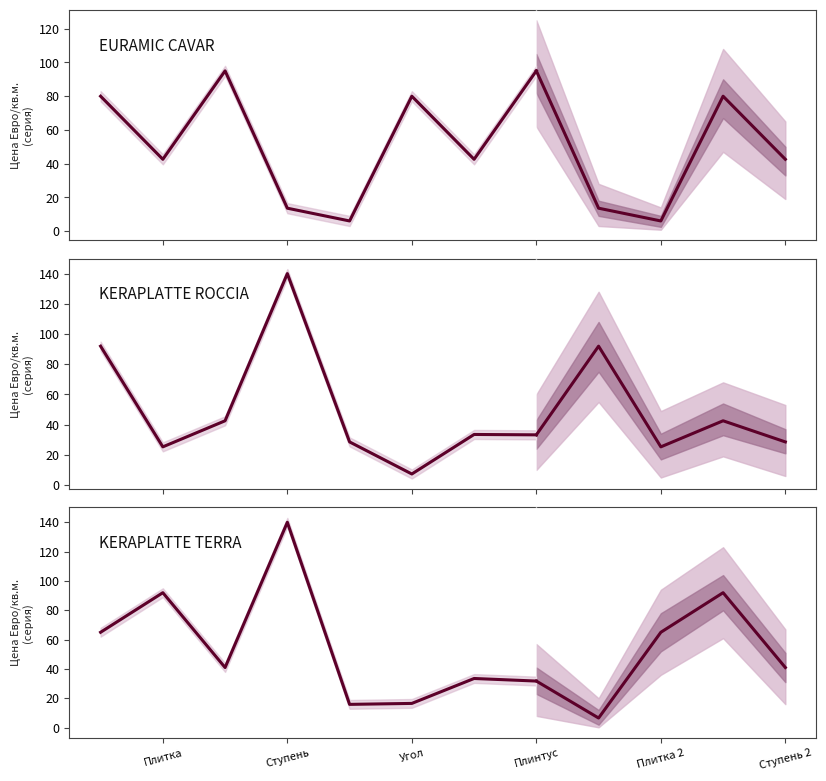

Which series ends up on top after the final intersection of KERAPLATTE ROCCIA and EURAMIC CAVAR?

EURAMIC CAVAR